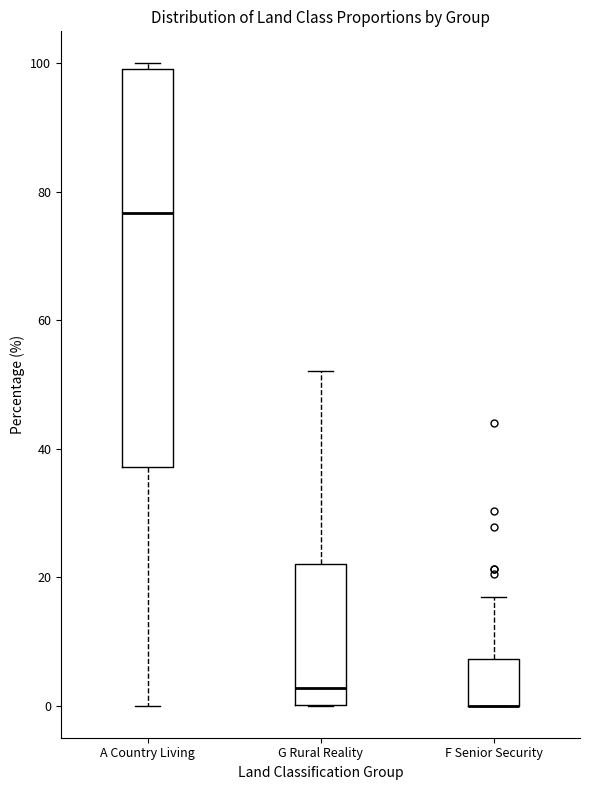

Reading left to right, read every box against the y-axis: the position of its median line, the range the box covers, and the ends of its whiskers. The values are not printed on the chart, so give them approximately, as read against the axis.

A Country Living: median 76, box 38 to 100, whiskers 0 to 100 (just above the box's upper edge)
G Rural Reality: median 2, box 0 to 22, whiskers 0 to 52
F Senior Security: median 0 (drawn on the box's lower edge), box 0 to 8, whiskers 0 to 16